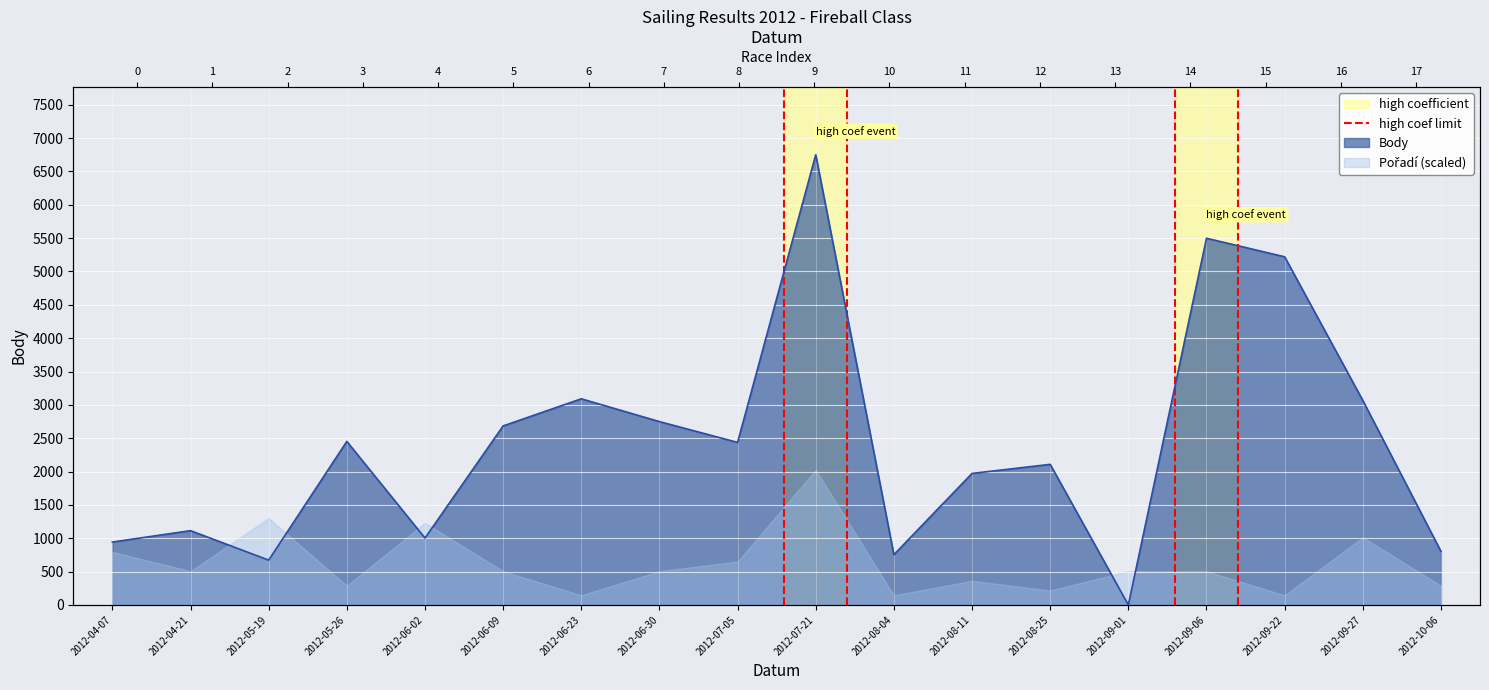

Which has a higher value, 2012-04-21 or 2012-04-07?

2012-04-21